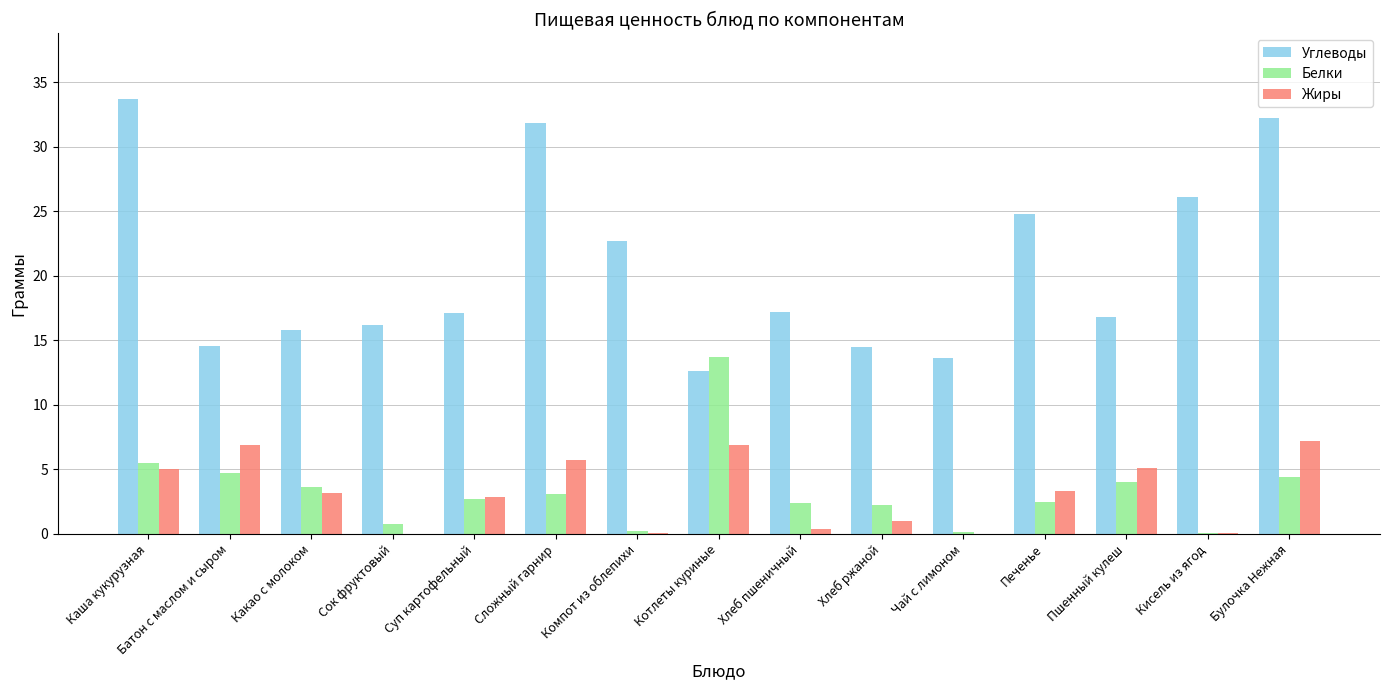

Are the bars horizontal?

No